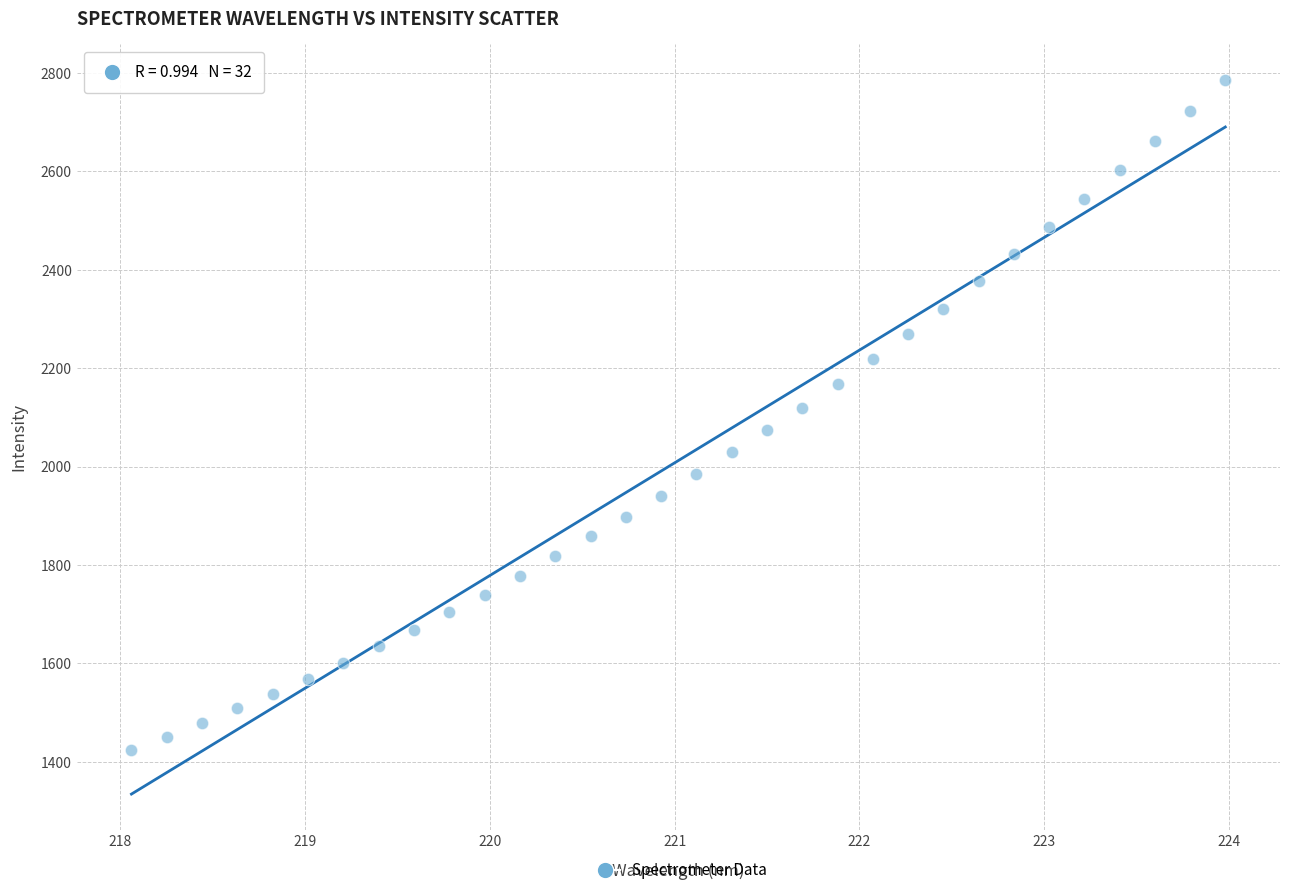

What is the range of X values (max minus min)?

5.9